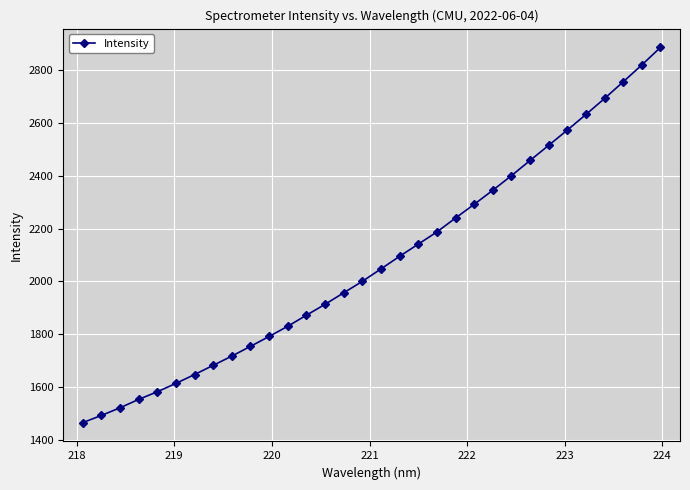

What is the value of the 18th point from the left?

2095.0